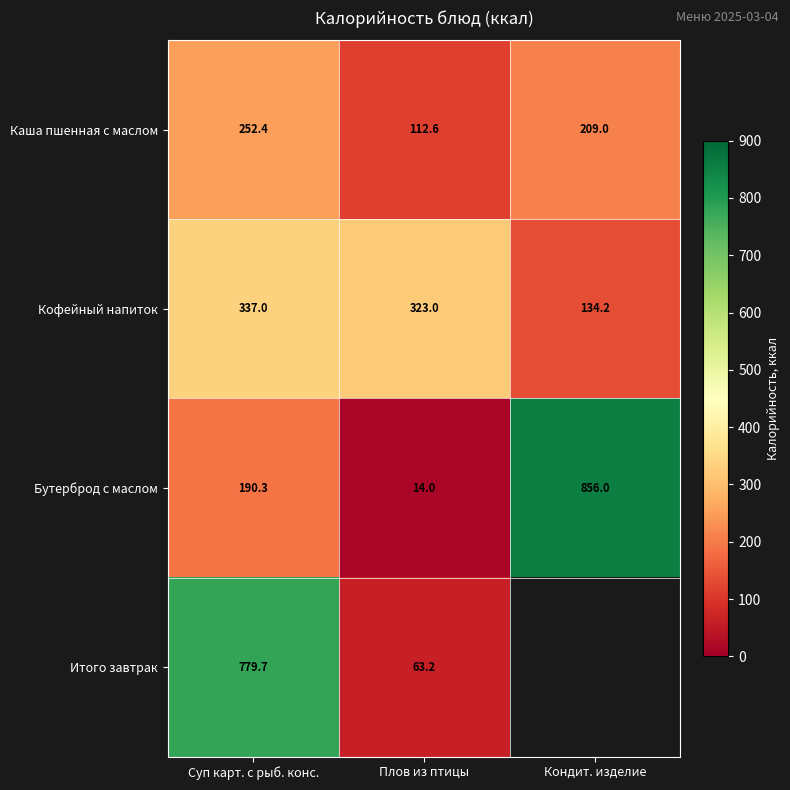

Which category has the lowest value in the Каша пшенная с маслом series?

Плов из птицы